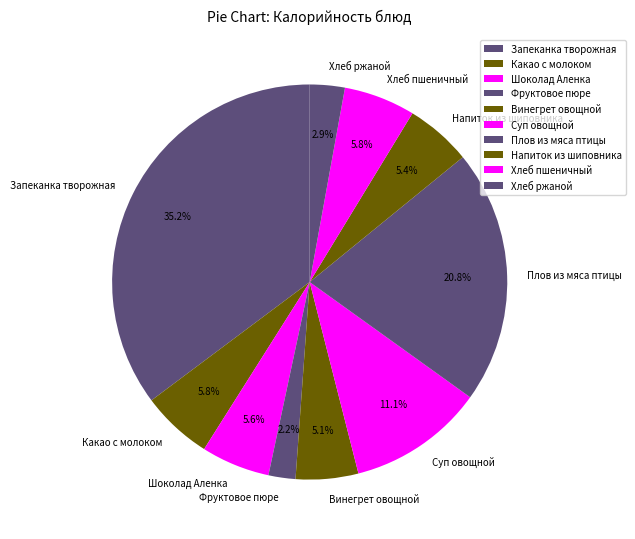

Does any single category account for the majority?

No